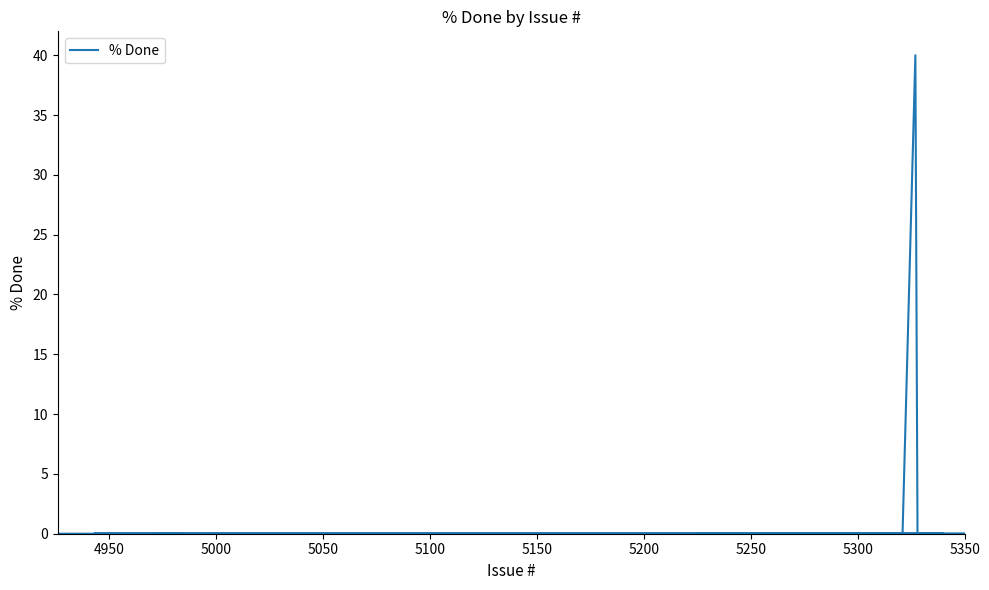

Reading left to right, list all the values displayed in this chart.

0	0	0	0	0	0	0	0	0	0	0	0	0	0	40	0	0	0	0	0	0	0	0	0	0	0	0	0	0	0	0	0	0	0	0	0	0	0	0	0